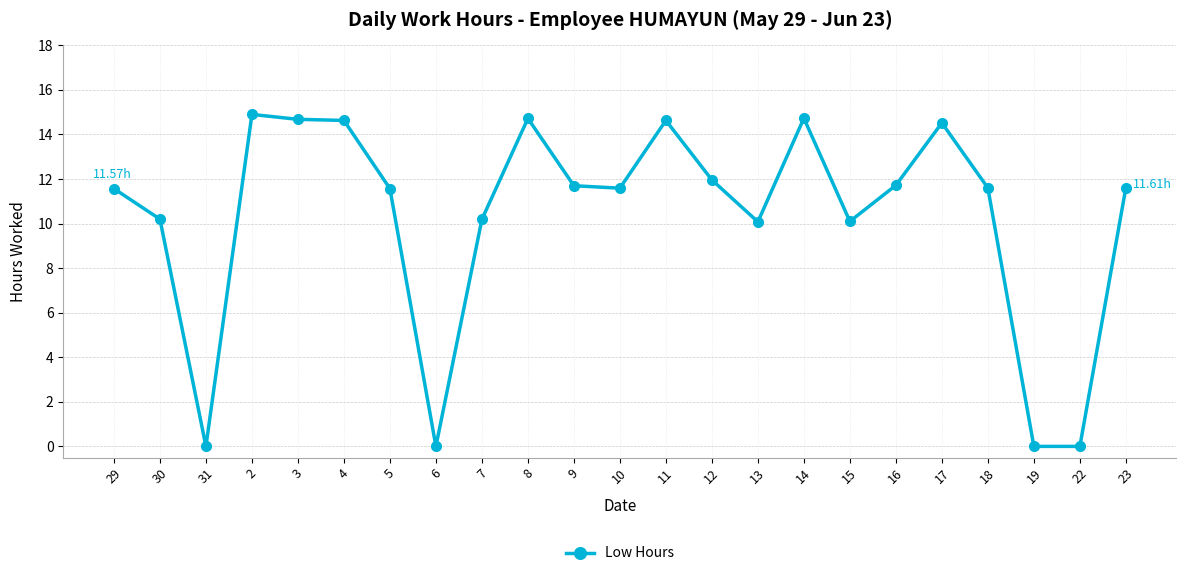

What is the difference between the values at 16 and 19?

11.7